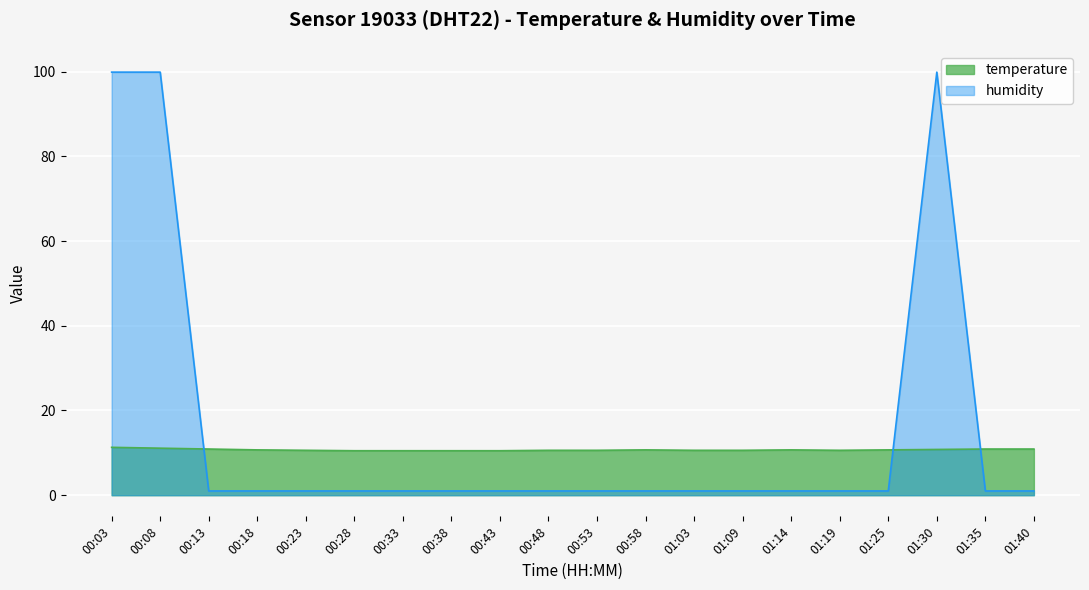

Count the temperature values in the range 10 to 11.

18